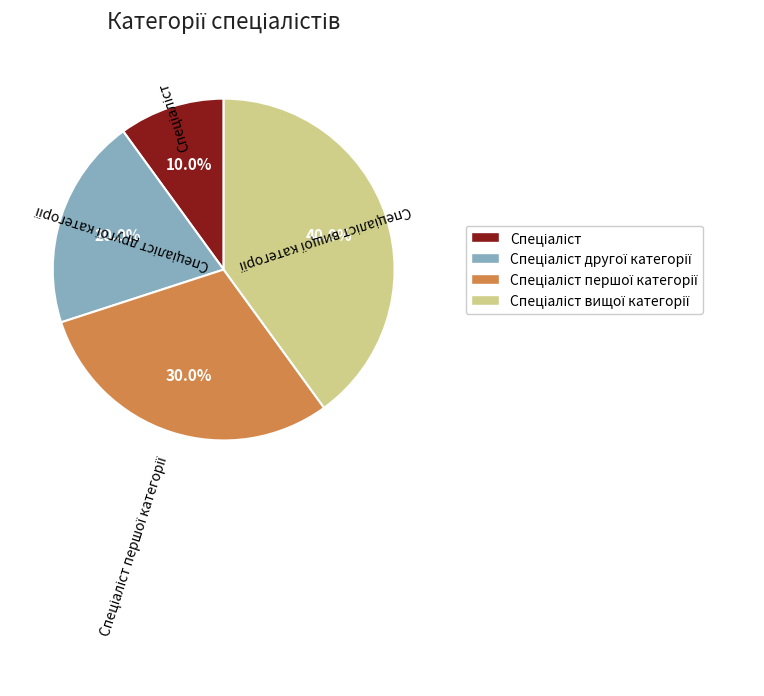

Is there a majority slice in this chart?

No